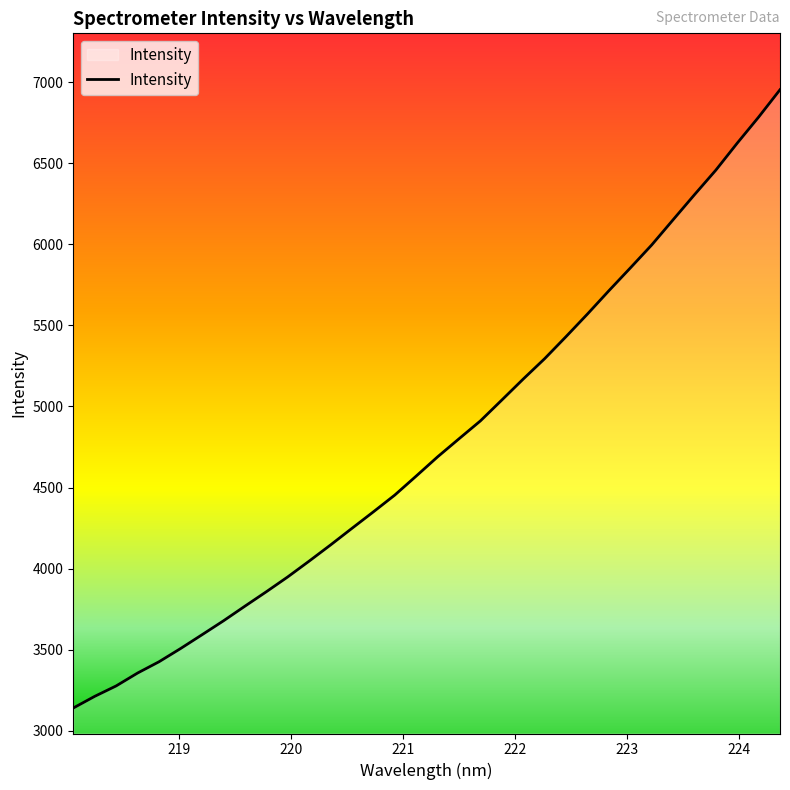

Does the chart display data point markers on the line(s)?

No